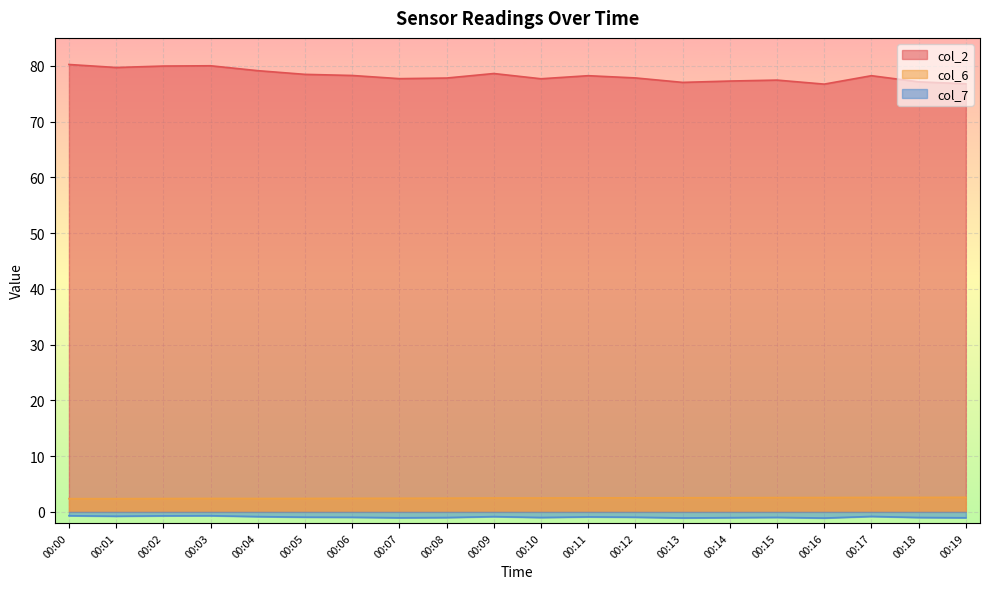

What is the spread (max minus min) of values at 00:17?

79.0